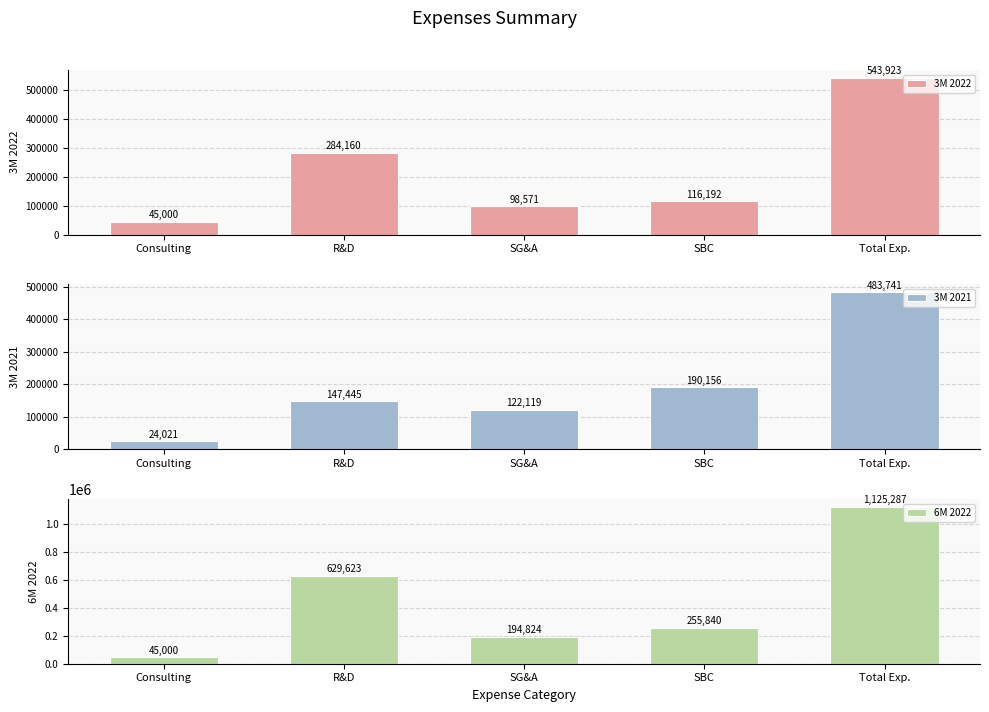

Which series has the widest spread of values?

6M 2022